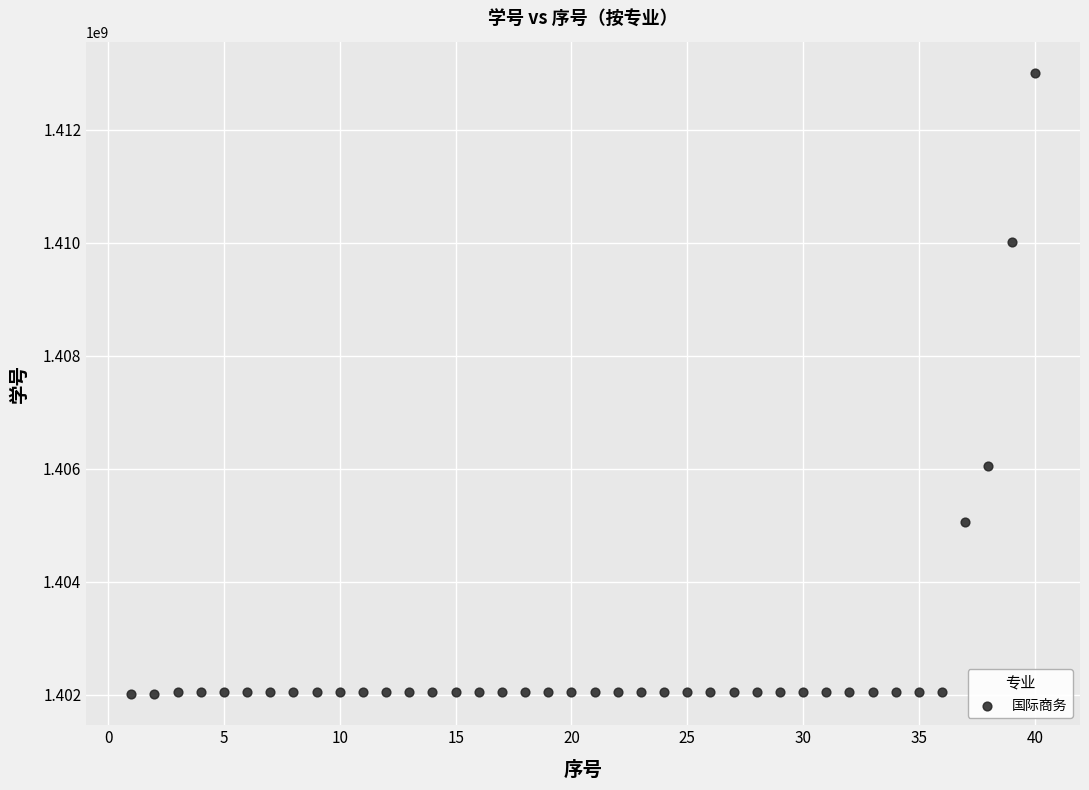

What Y value in the scatter plot is closest to 1407510282?

1406050219